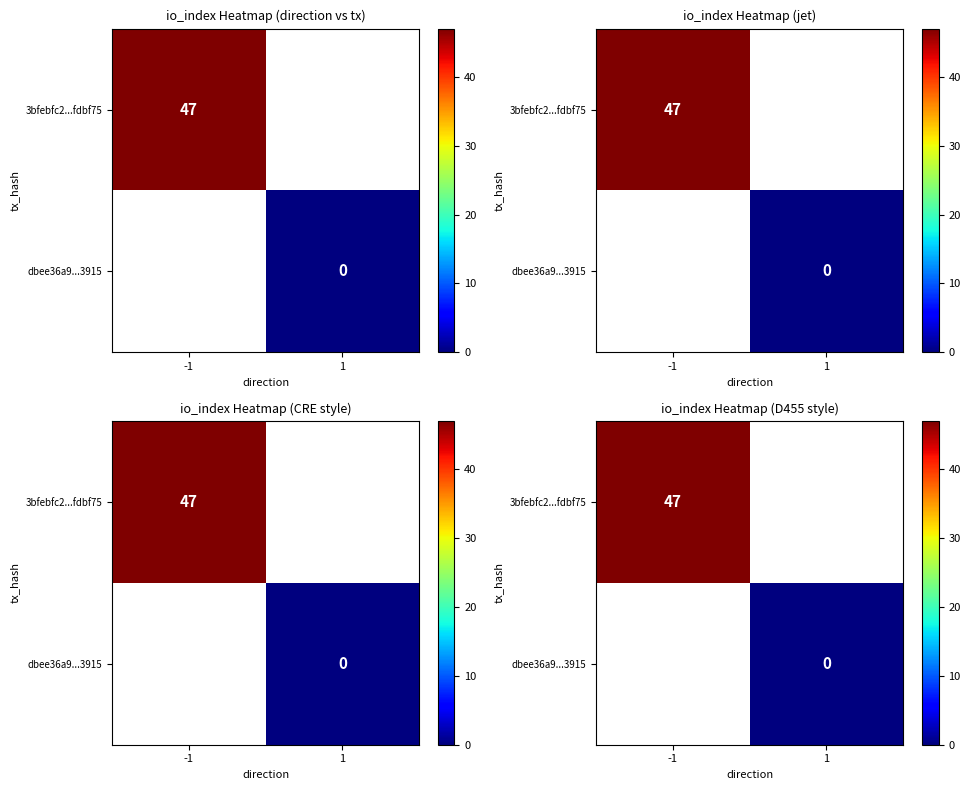

Which series has the largest range (max minus min)?

3bfebfc2...fdbf75